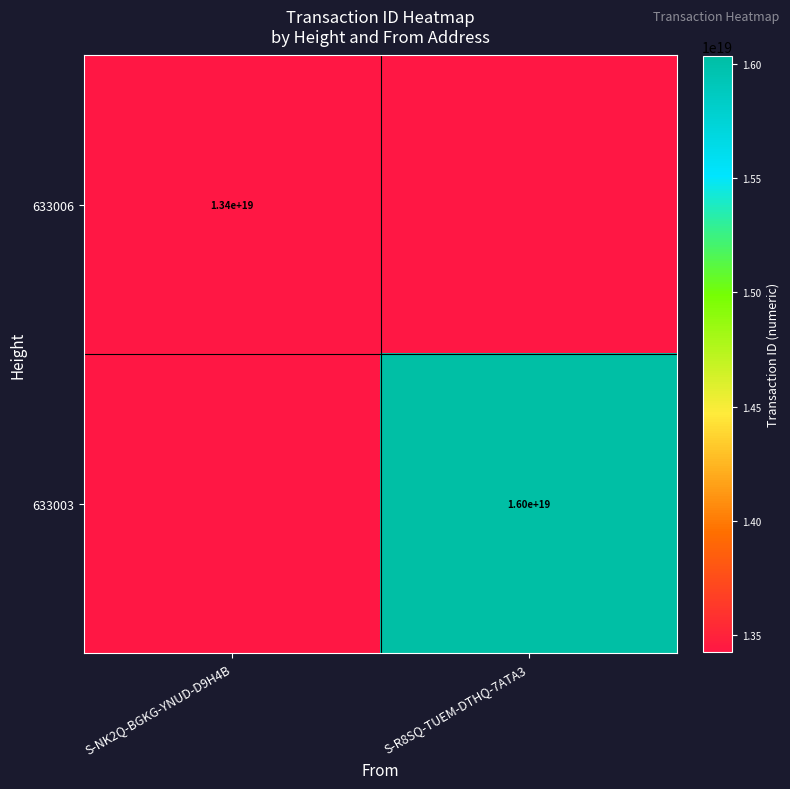

The value of 633003 at S-R8SQ-TUEM-DTHQ-7ATA3 is 24927932725198843904.0. True or false?

False